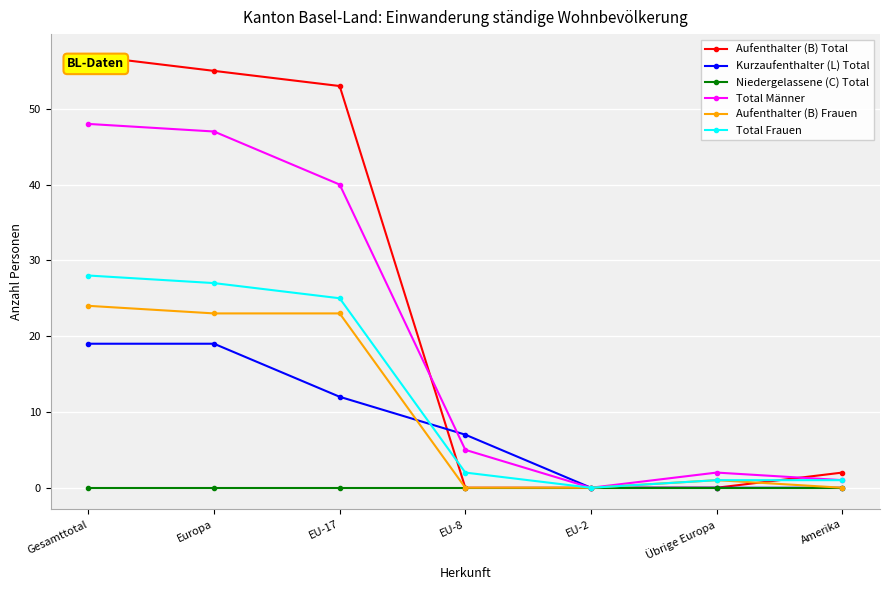

At how many categories does at least one series exceed 45?

3